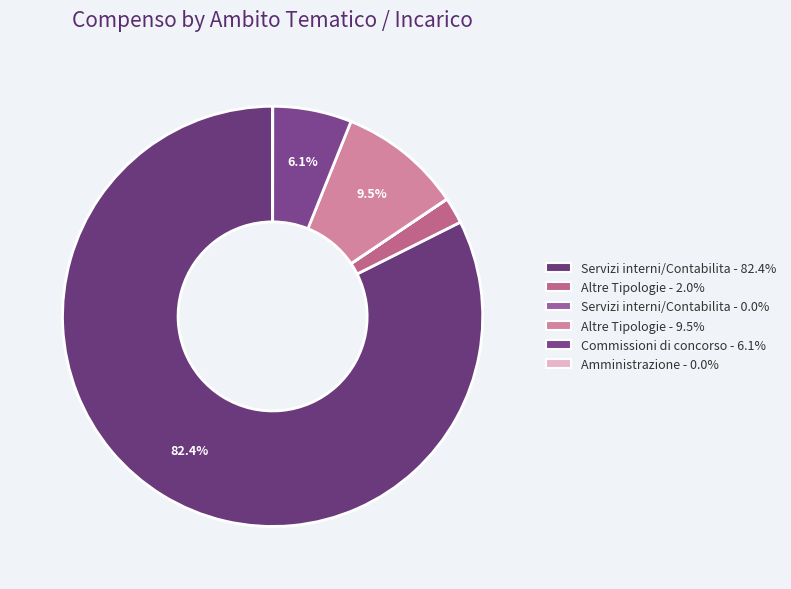

How many segments does this pie chart have?

6